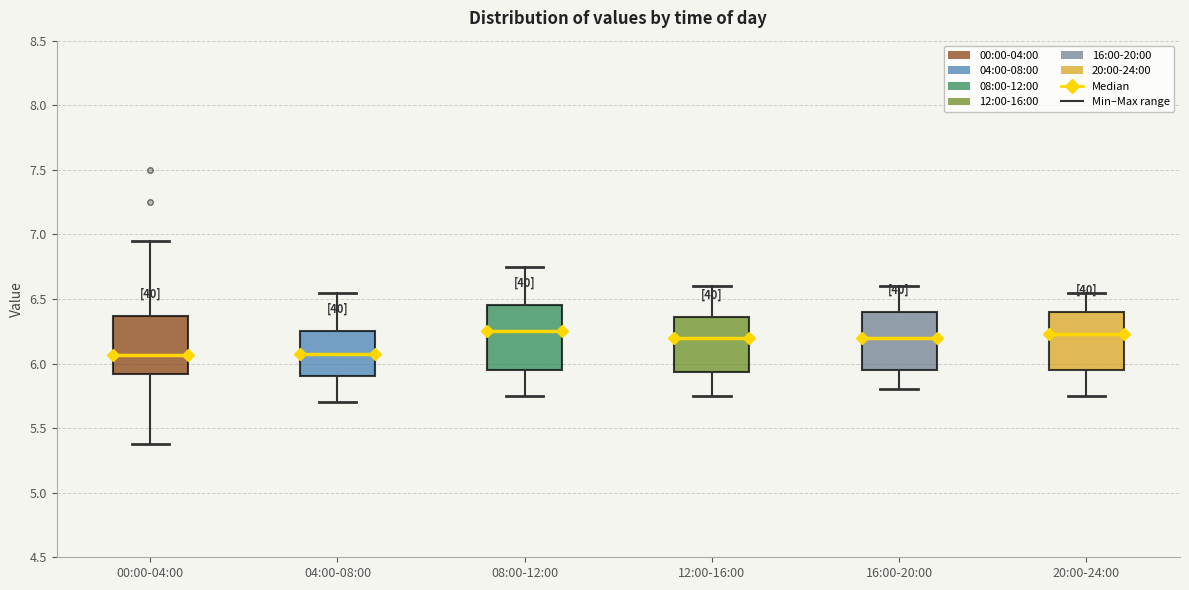

Where does the median line of the box for 16:00-20:00 sit on the y-axis? The values are not printed on the chart, so give them approximately, as read against the axis.

6.20